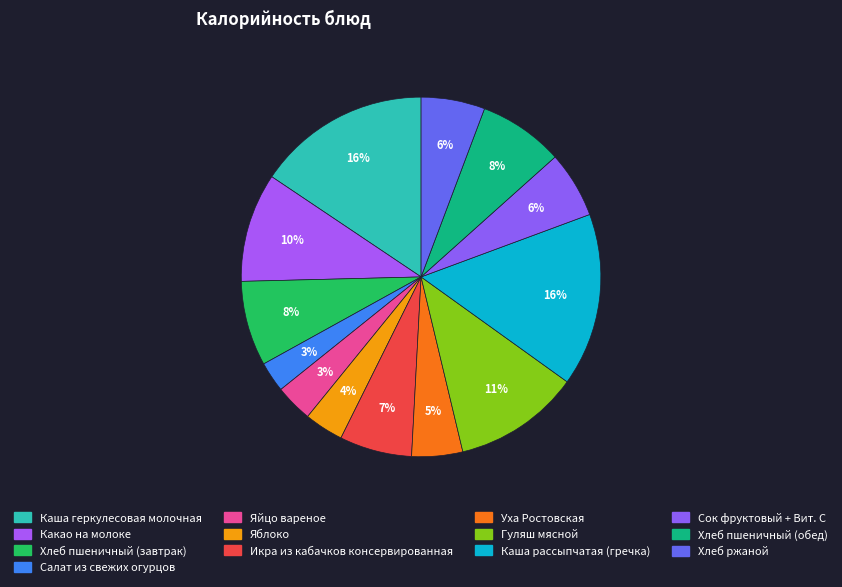

Is it true that Хлеб пшеничный (обед) is 8% of the pie?

True